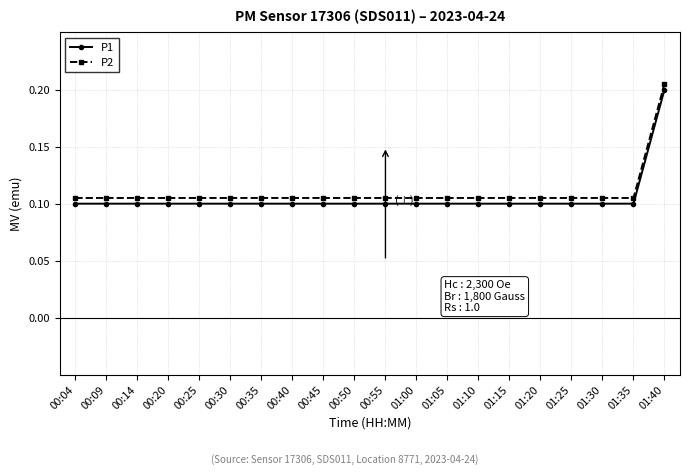

What is the label of the 17th point from the left?

01:25